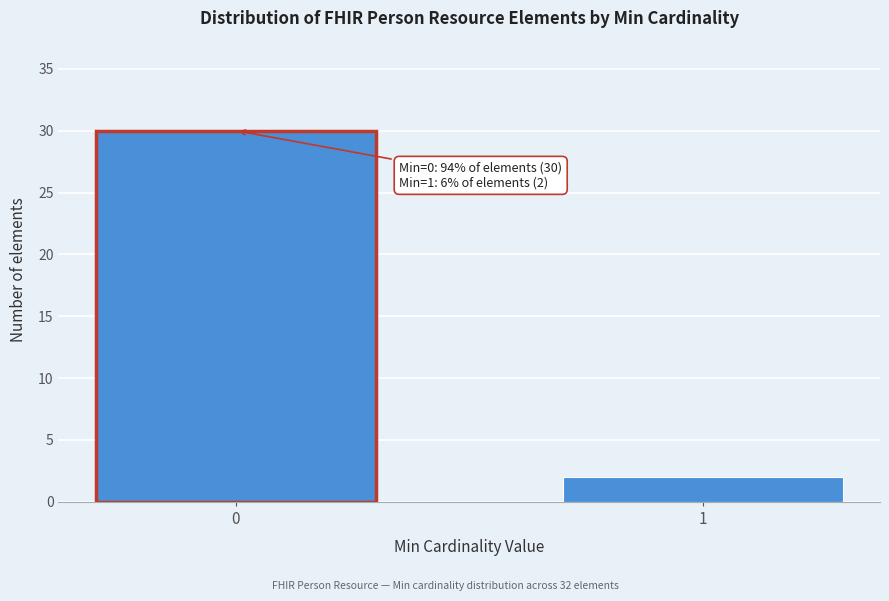

Reading right to left, extract all data points from this chart.

2	30